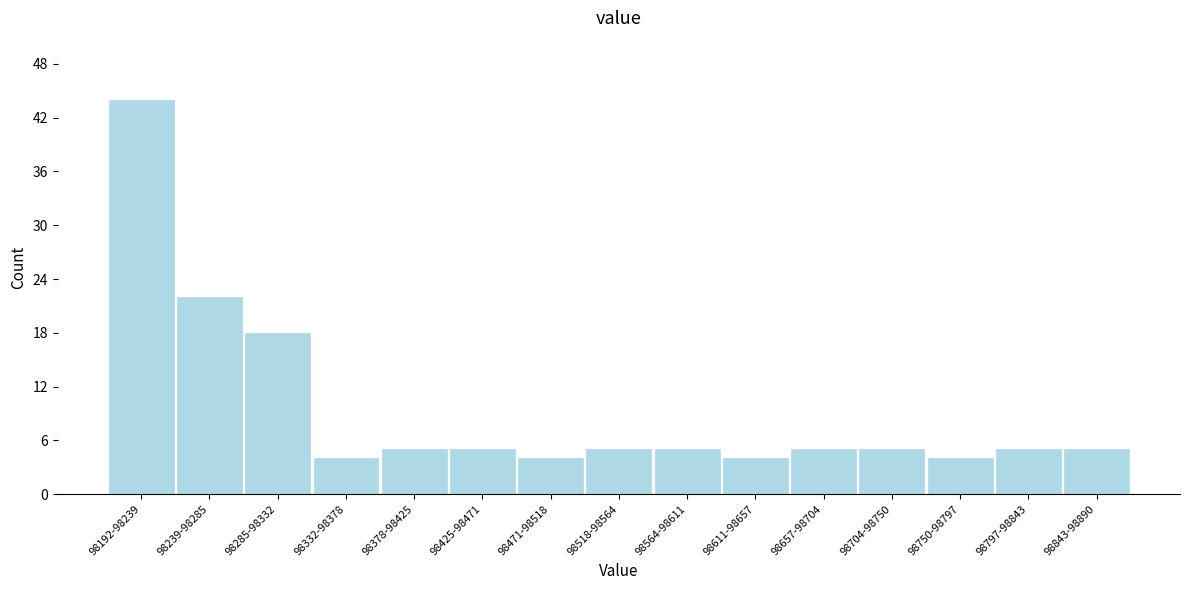

Reading left to right, list all the values displayed in this chart.

44	22	18	4	5	5	4	5	5	4	5	5	4	5	5